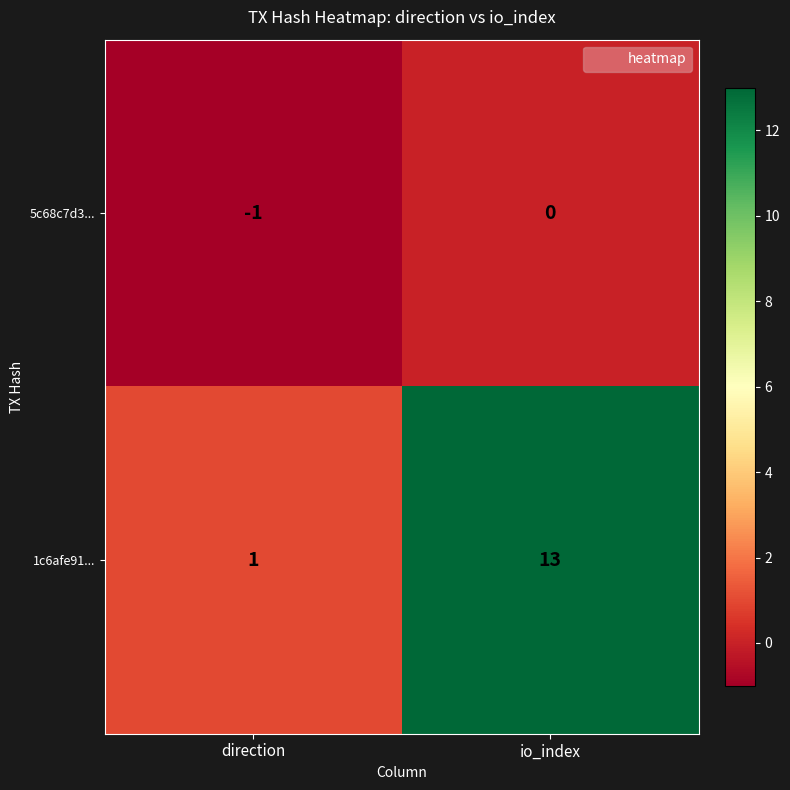

At which label is 1c6afe91... closest to 7?

direction